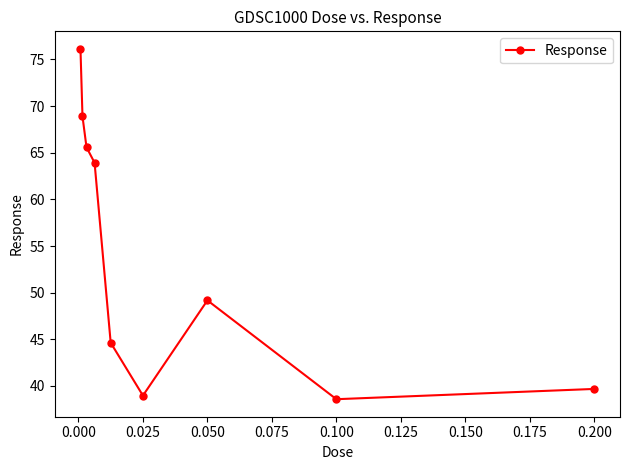

Count the number of categories in the chart.

9